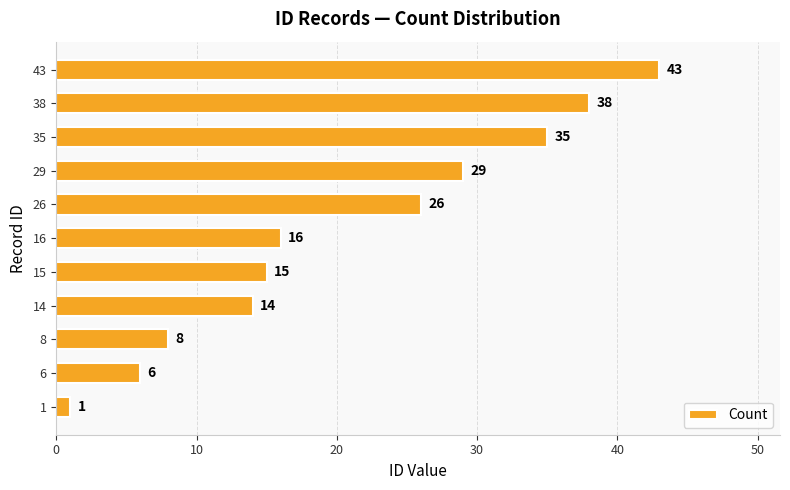

Is it true that the value at 16 is 21?

False